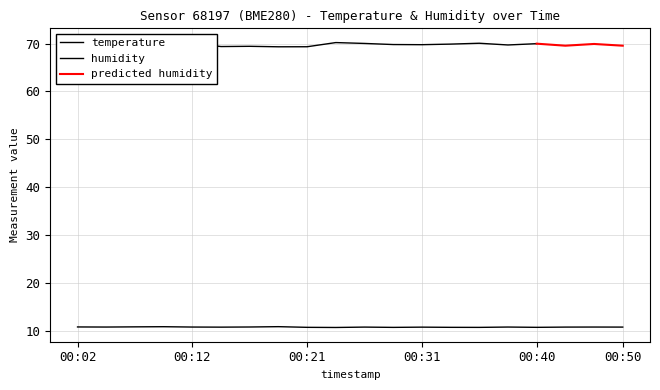

At which category does the chart reach its minimum across all series?

2023-04-22T00:23:53